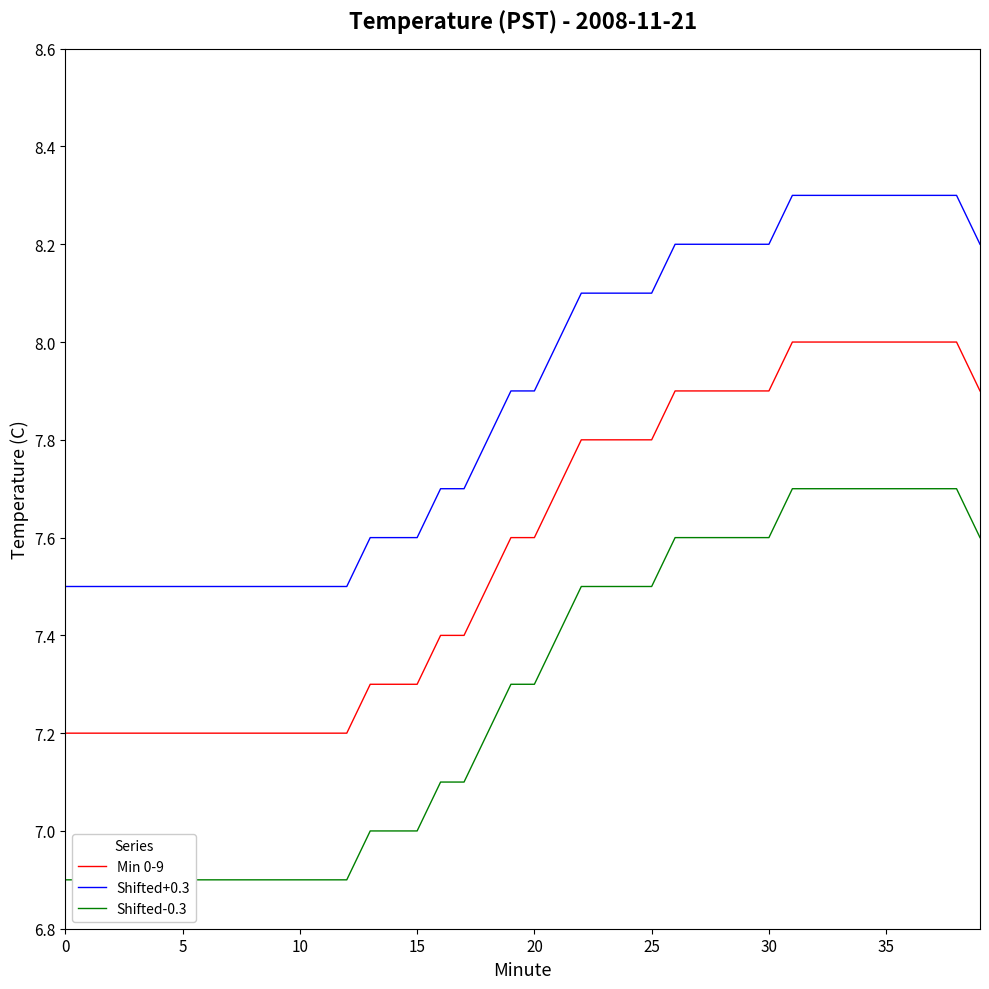

What is the minimum value shown in the chart?

6.9